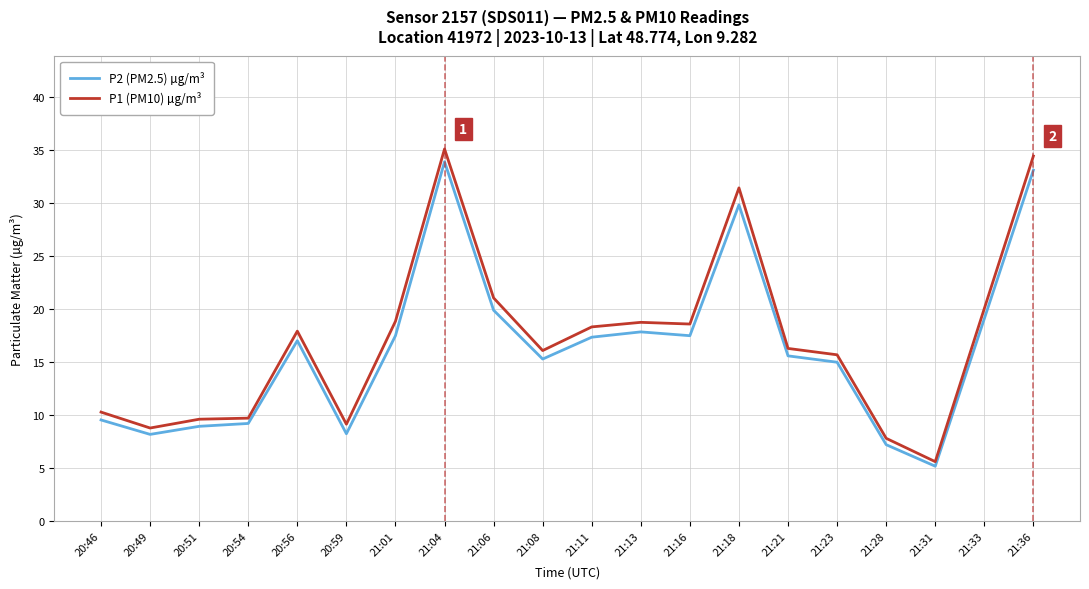

Between 20:46 and 20:49, which series saw the biggest shift?

P1 (PM10) µg/m³